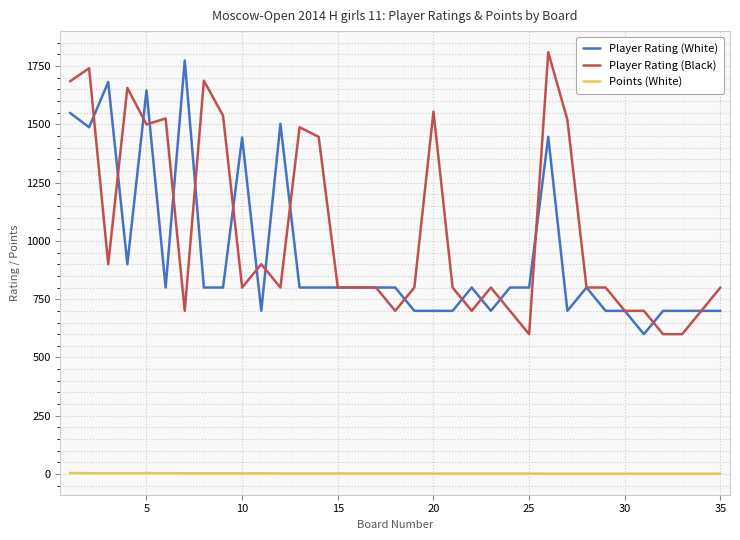

True or false: Points (White) and Player Rating (Black) cross at least once.

False